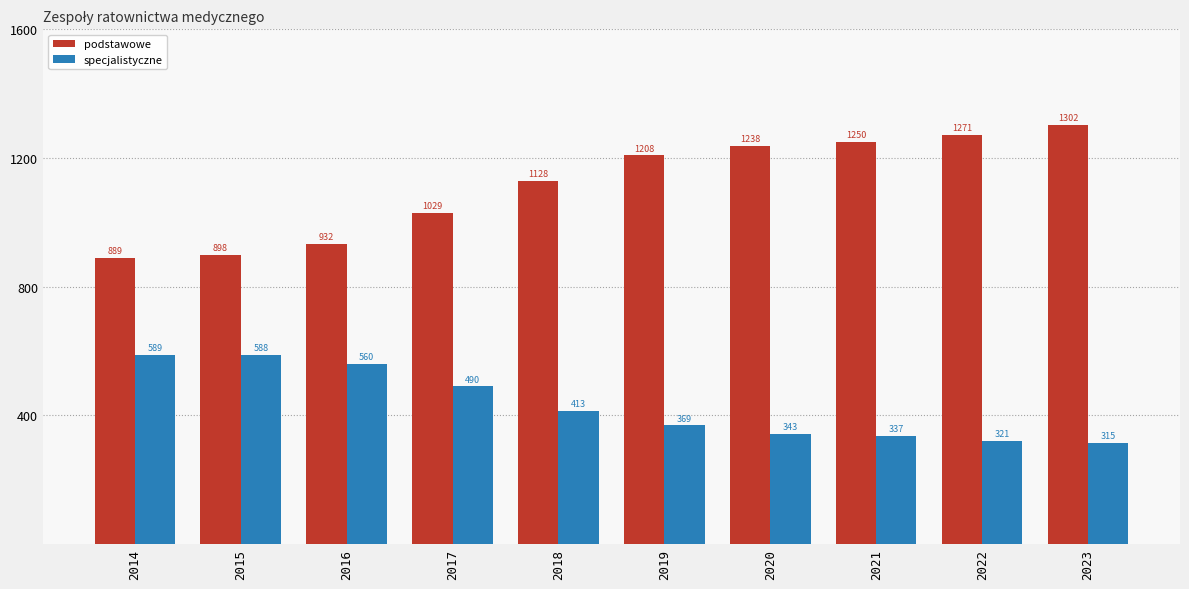

What is the greatest value displayed?

1302